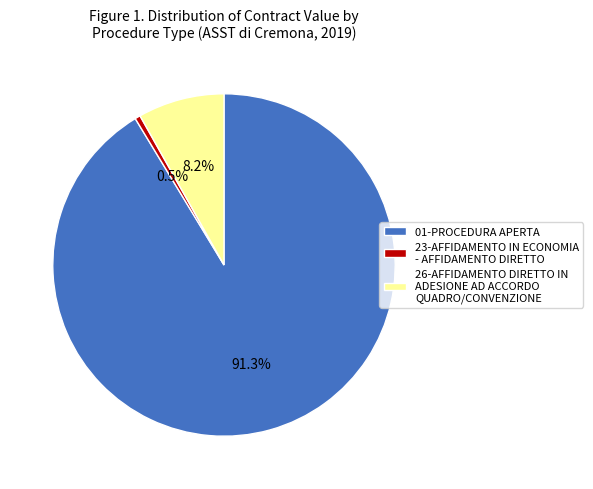

Count the number of slices in the pie.

3